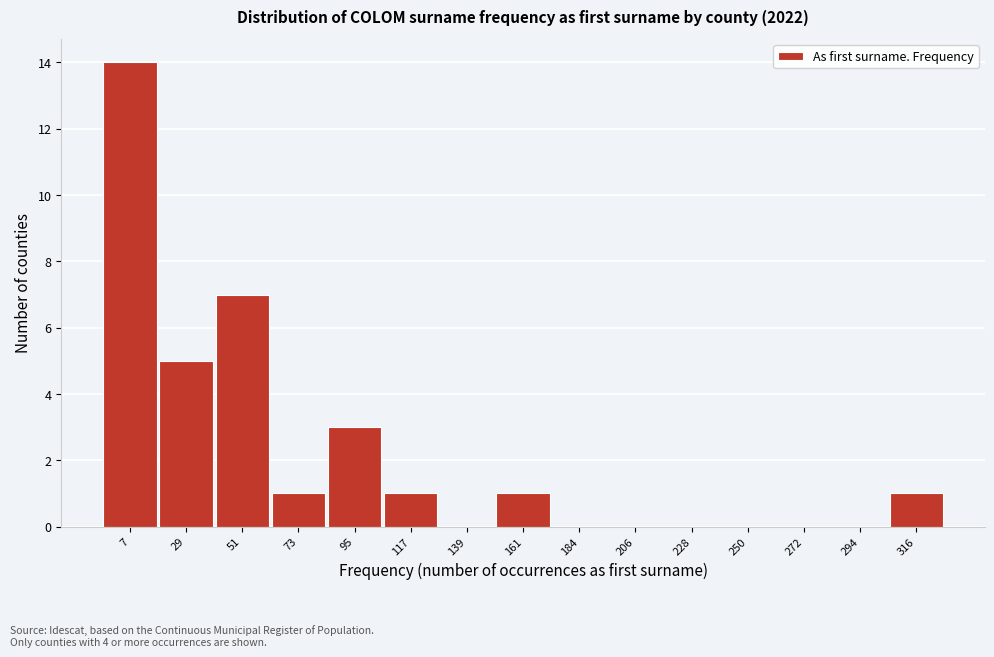

Reading right to left, extract all data points from this chart.

316=1	294=0	272=0	250=0	228=0	206=0	184=0	161=1	139=0	117=1	95=3	73=1	51=7	29=5	7=14